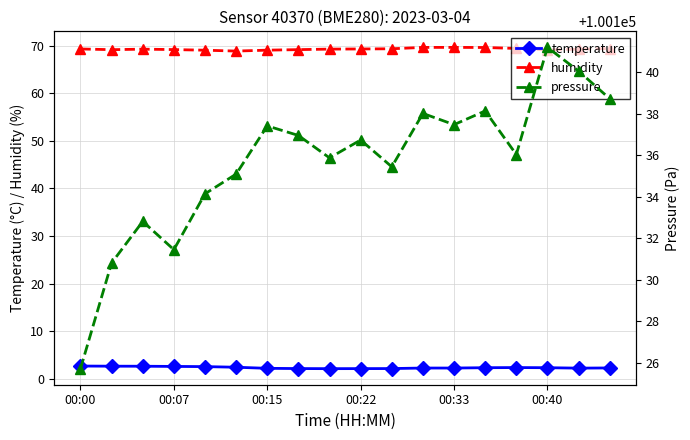

What is the minimum value for temperature?

2.1